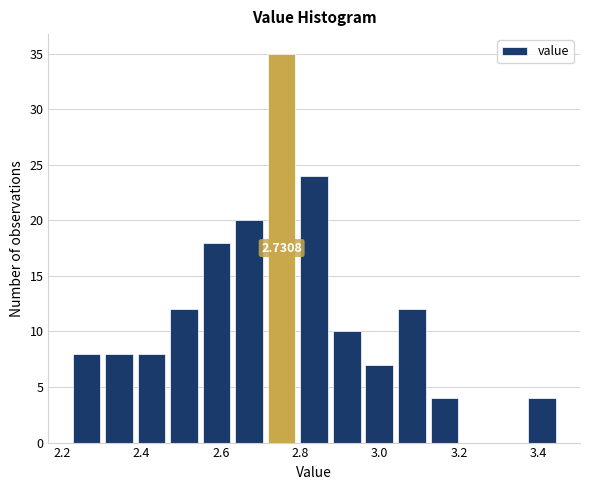

Over which range of the x-axis is the bar tallest?

2.712 to 2.794